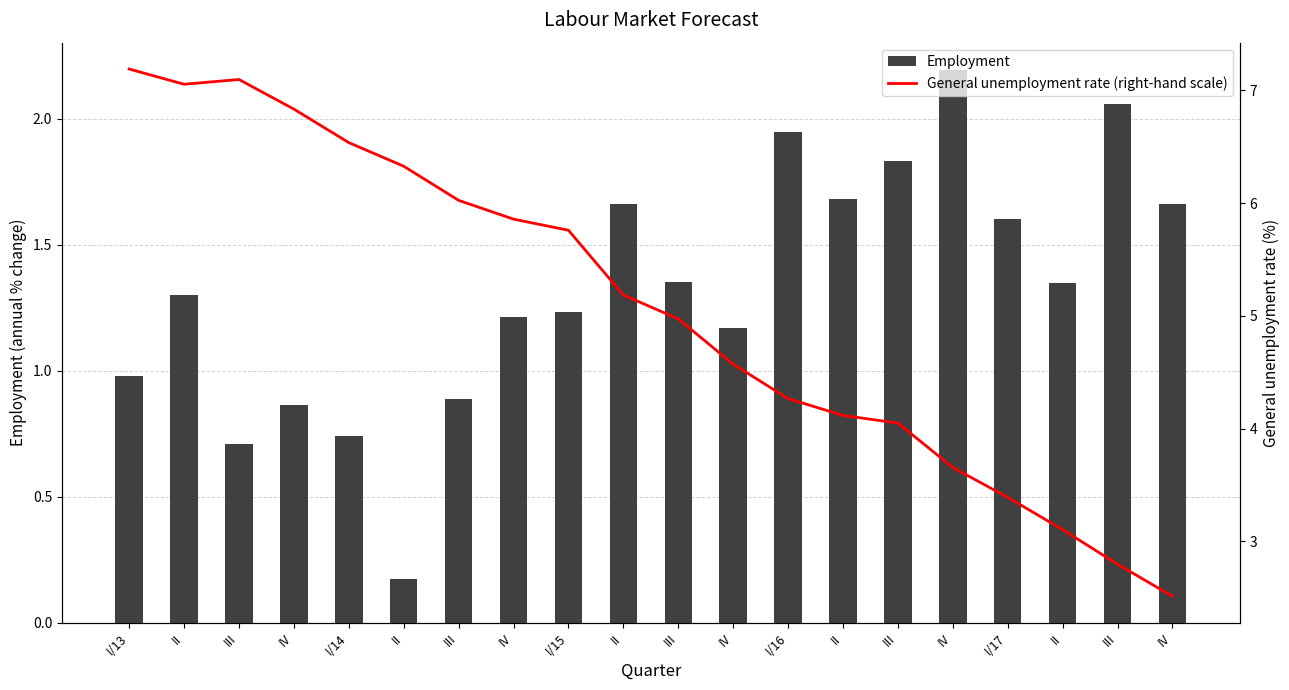

Which series has the widest spread of values?

General unemployment rate (right-hand scale)